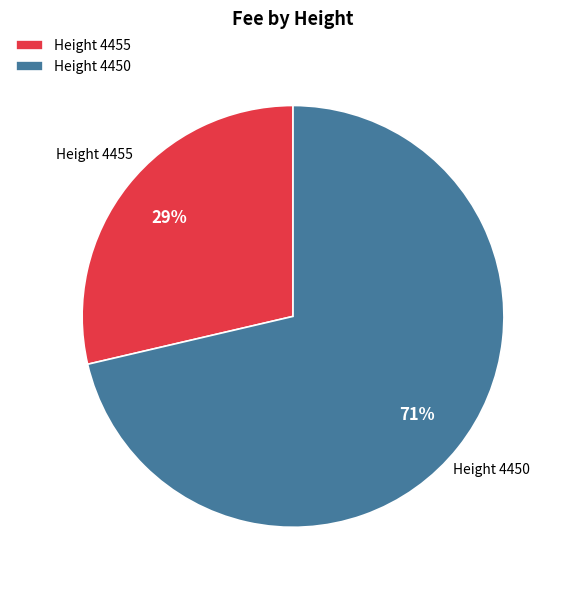

To the nearest percent, what percentage of the pie is Height 4455?

29%